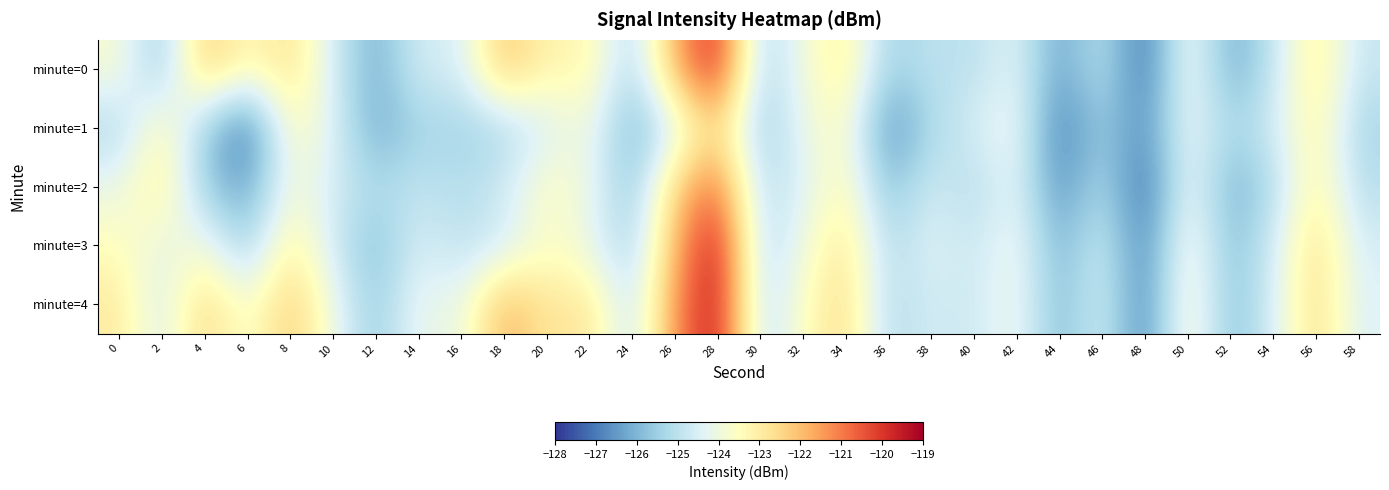

Which category has the lowest value across all series?

48